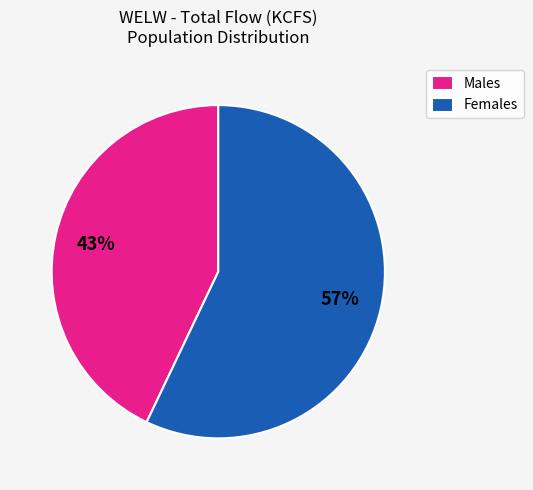

To the nearest percent, what is the difference between the Females and Males slice percentages?

14%